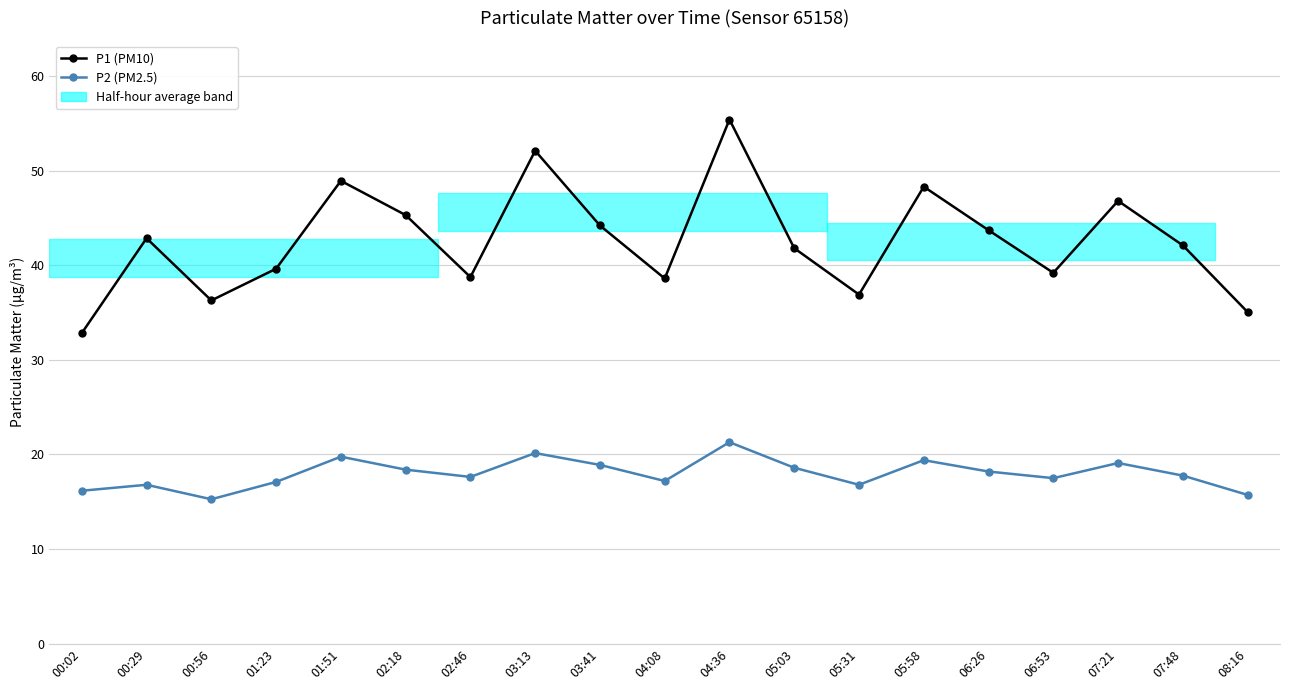

How many interior local peaks does the P2 (PM2.5) series have?

6